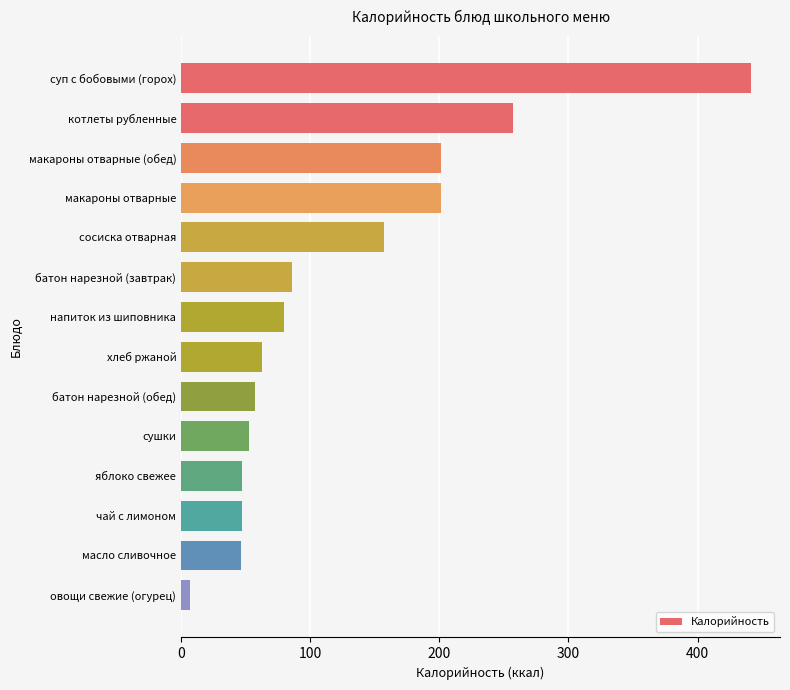

What is the label of the 9th bar from the top?

батон нарезной (обед)